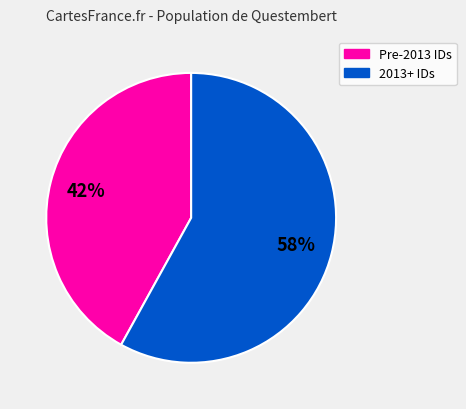

Does any single category account for the majority?

Yes